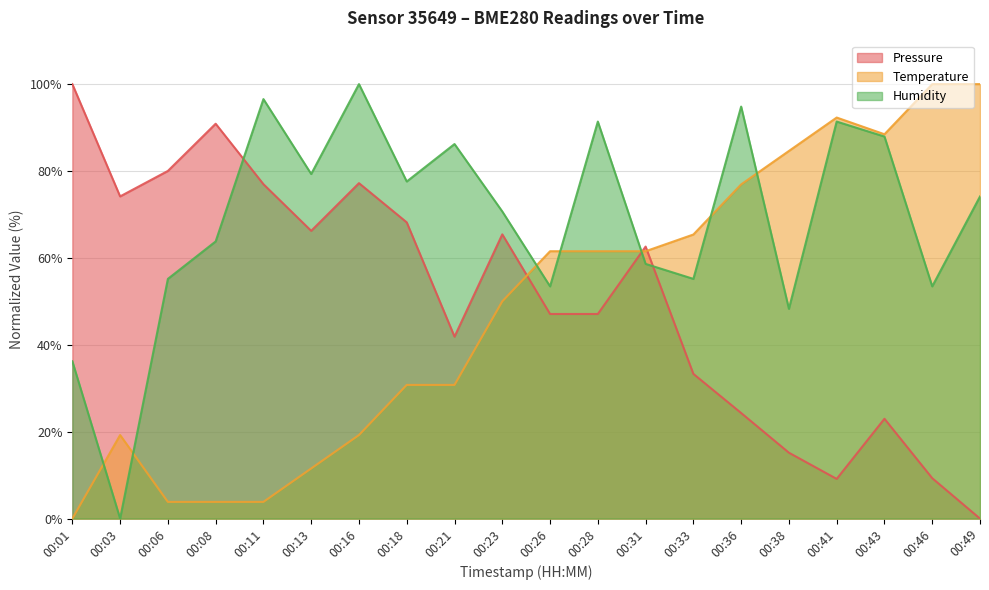

Reading left to right, list all the values displayed in this chart.

pressure: 00:01=100.0	00:03=74.2	00:06=80.0	00:08=90.9	00:11=77.0	00:13=66.2	00:16=77.2	00:18=68.2	00:21=41.9	00:23=65.4	00:26=47.1	00:28=47.1	00:31=62.6	00:33=33.3	00:36=24.3	00:38=15.2	00:41=9.1	00:43=23.0	00:46=9.3	00:49=0.0
temperature: 00:01=0.0	00:03=19.2	00:06=3.8	00:08=3.8	00:11=3.8	00:13=11.5	00:16=19.2	00:18=30.8	00:21=30.8	00:23=50.0	00:26=61.5	00:28=61.5	00:31=61.5	00:33=65.4	00:36=76.9	00:38=84.6	00:41=92.3	00:43=88.5	00:46=100.0	00:49=100.0
humidity: 00:01=36.2	00:03=0.0	00:06=55.2	00:08=63.8	00:11=96.6	00:13=79.3	00:16=100.0	00:18=77.6	00:21=86.2	00:23=70.7	00:26=53.4	00:28=91.4	00:31=58.6	00:33=55.2	00:36=94.8	00:38=48.3	00:41=91.4	00:43=87.9	00:46=53.4	00:49=74.1